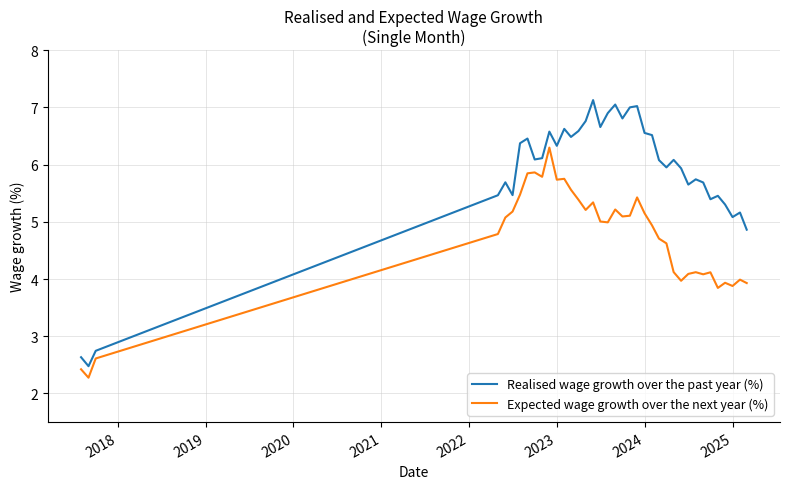

Which series has the largest range (max minus min)?

Realised wage growth over the past year (%)